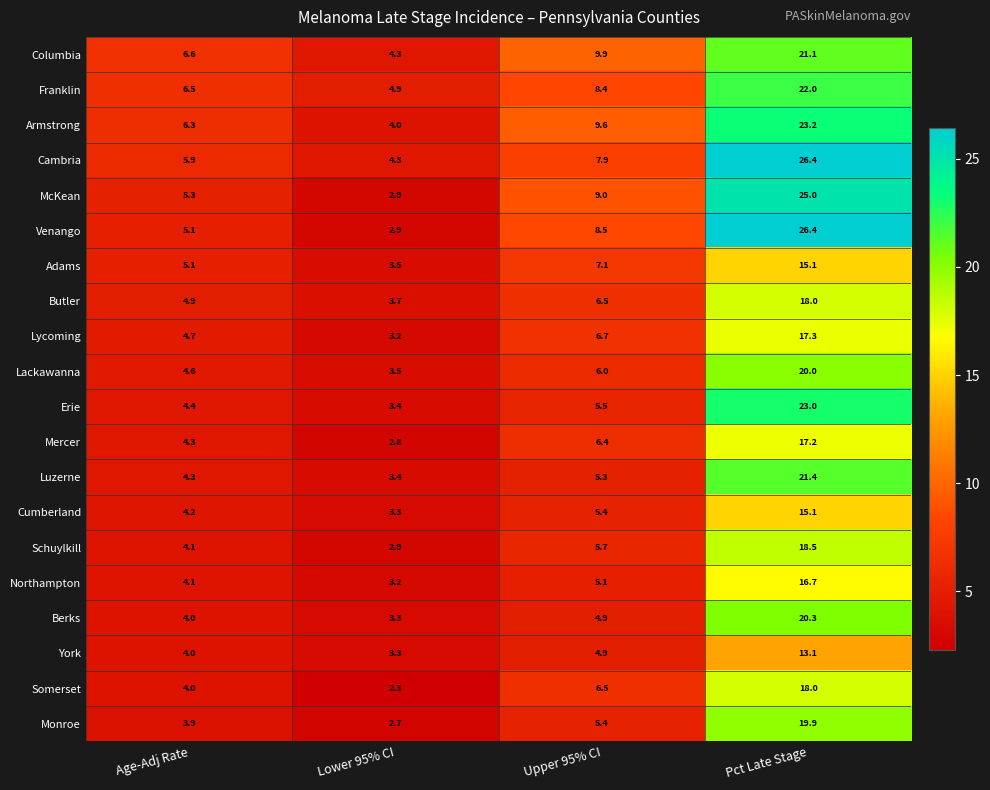

What is the spread (max minus min) of values at Lower 95% CI?

2.6